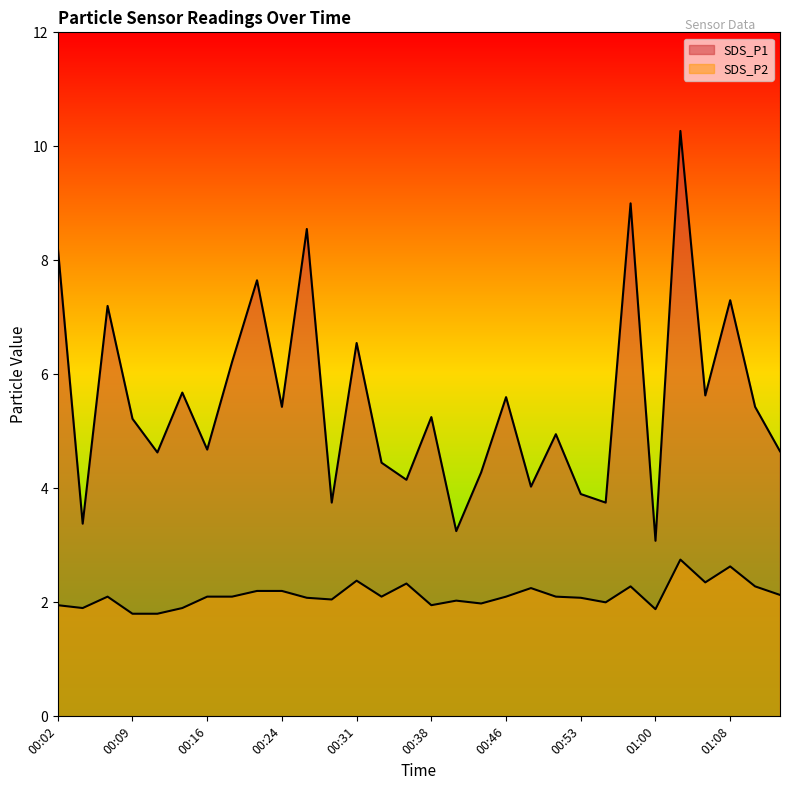

What is the sum of the SDS_P1 values at 01:00 and 00:07?

10.3